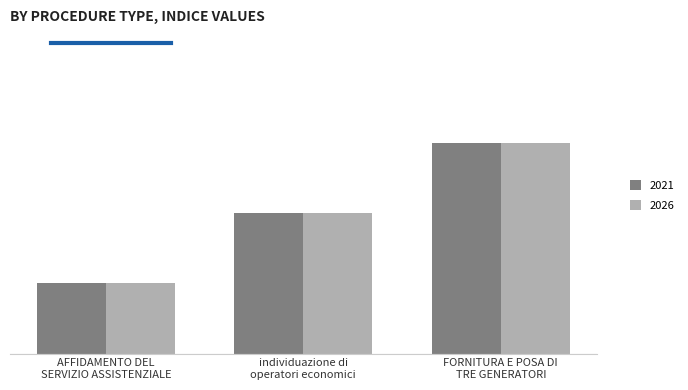

Are the bars grouped side by side (vs. stacked)?

Yes